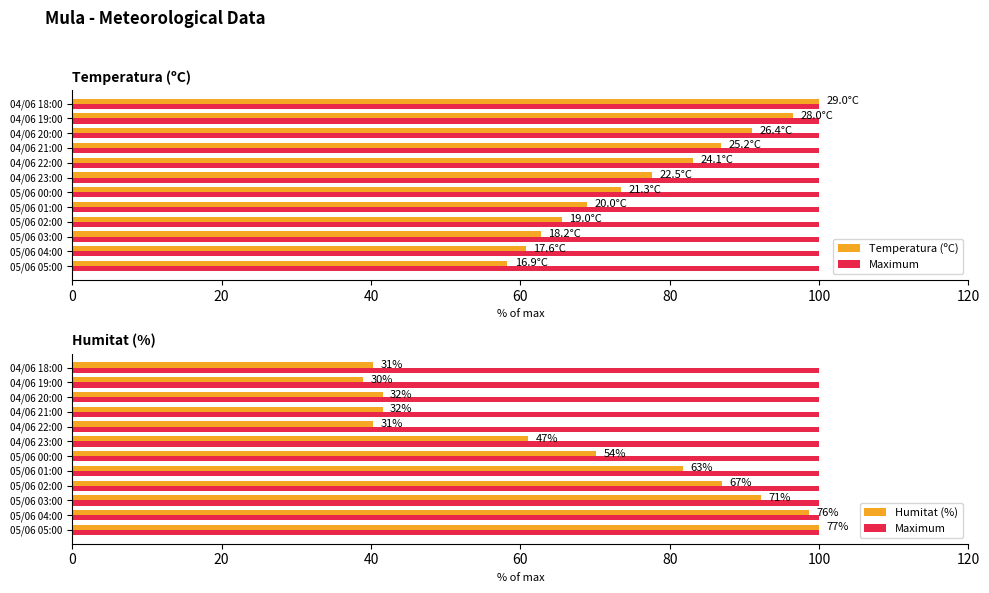

What are all the series names shown in the legend?

Temperatura (ºC), Maximum, Humitat (%)